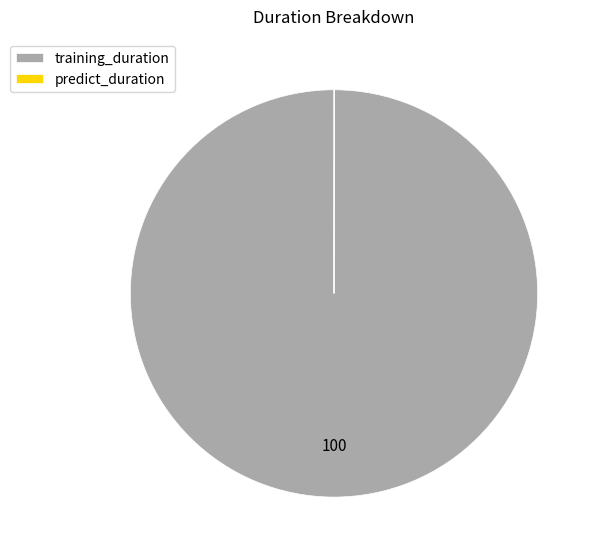

Is there a majority slice in this chart?

Yes